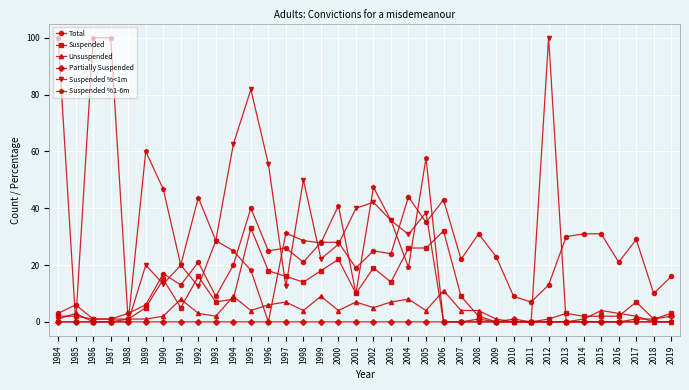

What is the value of the Total point at the 24th from the left?

22.0